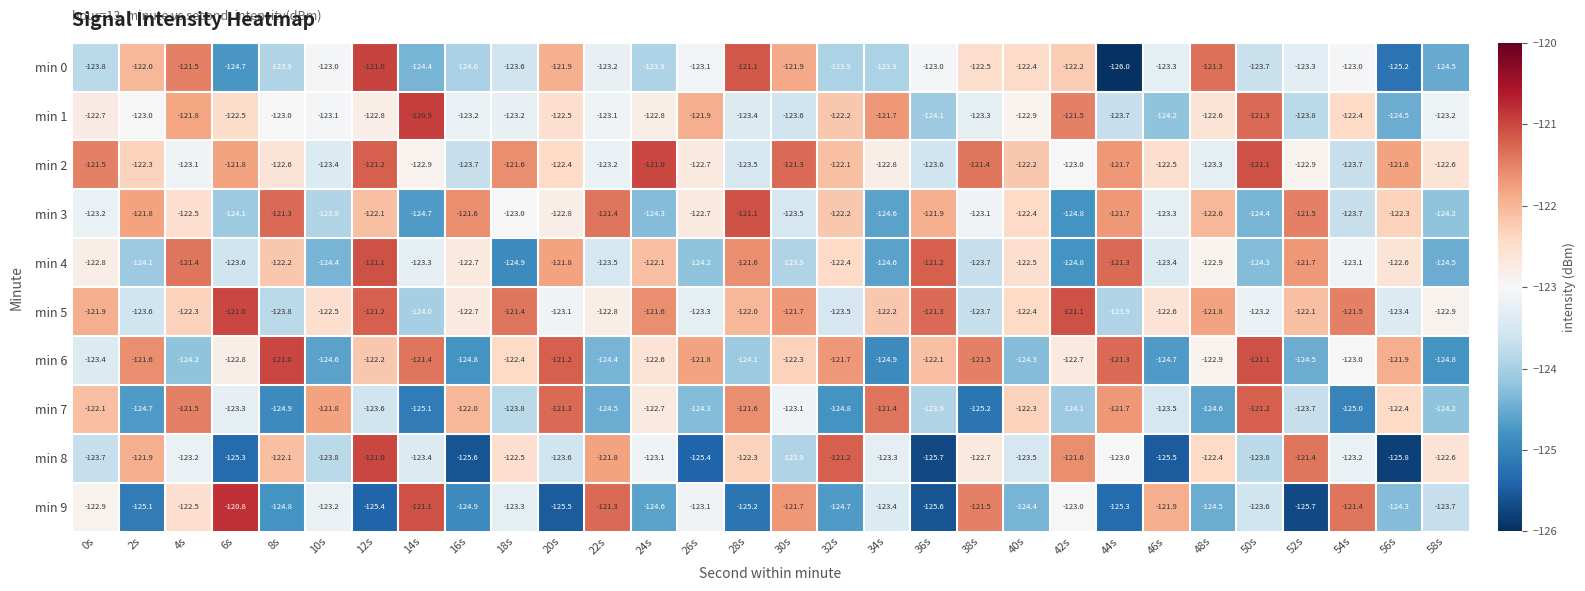

What is the smallest value displayed?

-126.0